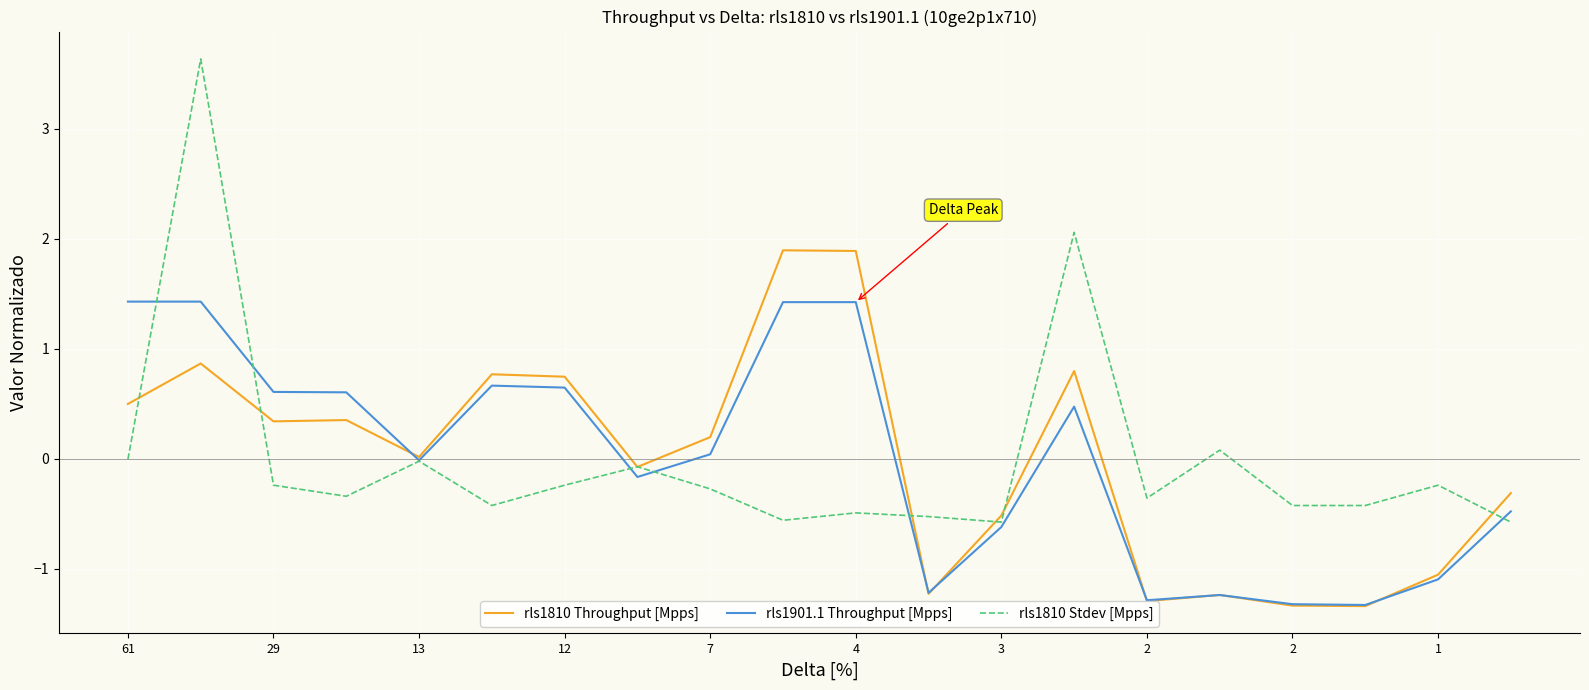

What is the highest value of the rls1810 Stdev [Mpps] series?

3.6